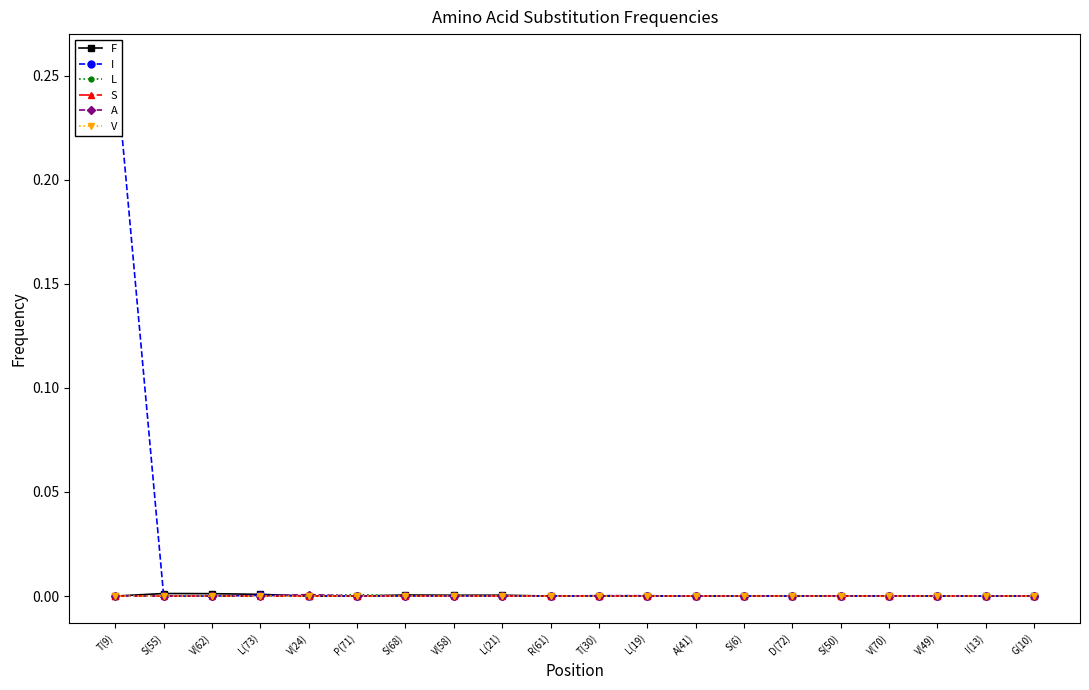

Reading left to right, extract all data points from this chart.

F: T(9)=0.0	S(55)=0.0	V(62)=0.0	L(73)=0.0	V(24)=0.0	P(71)=0.0	S(68)=0.0	V(58)=0.0	L(21)=0.0	R(61)=0.0	T(30)=0.0	L(19)=0.0	A(41)=0.0	S(6)=0.0	D(72)=0.0	S(50)=0.0	V(70)=0.0	V(49)=0.0	I(13)=0.0	G(10)=0.0
I: T(9)=0.3	S(55)=0.0	V(62)=0.0	L(73)=0.0	V(24)=0.0	P(71)=0.0	S(68)=0.0	V(58)=0.0	L(21)=0.0	R(61)=0.0	T(30)=0.0	L(19)=0.0	A(41)=0.0	S(6)=0.0	D(72)=0.0	S(50)=0.0	V(70)=0.0	V(49)=0.0	I(13)=0.0	G(10)=0.0
L: T(9)=0.0	S(55)=0.0	V(62)=0.0	L(73)=0.0	V(24)=0.0	P(71)=0.0	S(68)=0.0	V(58)=0.0	L(21)=0.0	R(61)=0.0	T(30)=0.0	L(19)=0.0	A(41)=0.0	S(6)=0.0	D(72)=0.0	S(50)=0.0	V(70)=0.0	V(49)=0.0	I(13)=0.0	G(10)=0.0
S: T(9)=0.0	S(55)=0.0	V(62)=0.0	L(73)=0.0	V(24)=0.0	P(71)=0.0	S(68)=0.0	V(58)=0.0	L(21)=0.0	R(61)=0.0	T(30)=0.0	L(19)=0.0	A(41)=0.0	S(6)=0.0	D(72)=0.0	S(50)=0.0	V(70)=0.0	V(49)=0.0	I(13)=0.0	G(10)=0.0
A: T(9)=0.0	S(55)=0.0	V(62)=0.0	L(73)=0.0	V(24)=0.0	P(71)=0.0	S(68)=0.0	V(58)=0.0	L(21)=0.0	R(61)=0.0	T(30)=0.0	L(19)=0.0	A(41)=0.0	S(6)=0.0	D(72)=0.0	S(50)=0.0	V(70)=0.0	V(49)=0.0	I(13)=0.0	G(10)=0.0
V: T(9)=0.0	S(55)=0.0	V(62)=0.0	L(73)=0.0	V(24)=0.0	P(71)=0.0	S(68)=0.0	V(58)=0.0	L(21)=0.0	R(61)=0.0	T(30)=0.0	L(19)=0.0	A(41)=0.0	S(6)=0.0	D(72)=0.0	S(50)=0.0	V(70)=0.0	V(49)=0.0	I(13)=0.0	G(10)=0.0